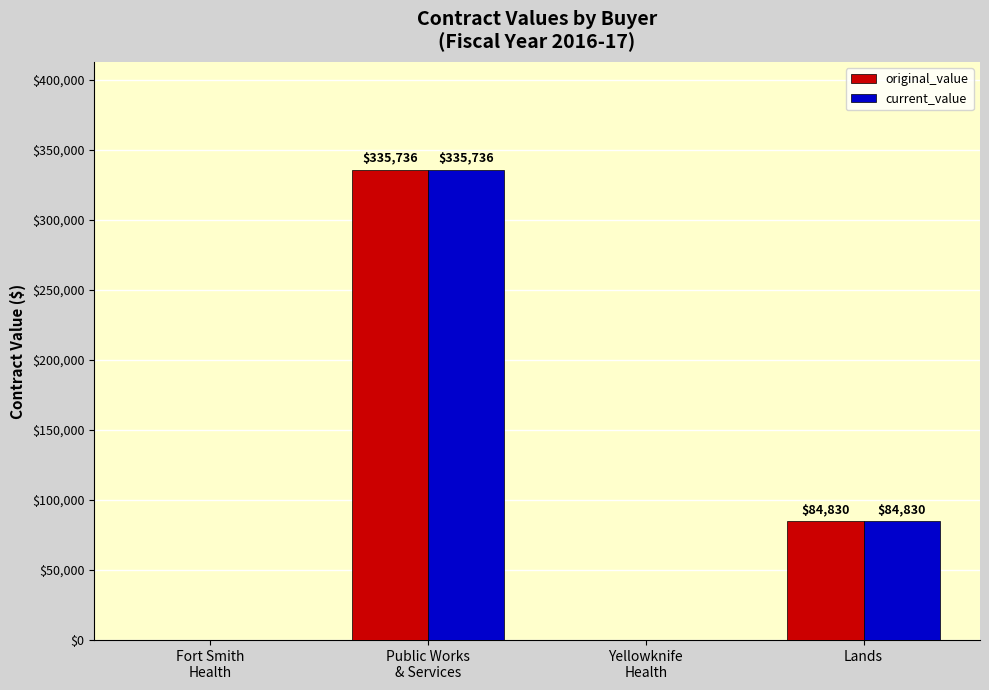

At which label does original_value first exceed 84830?

Public Works
& Services